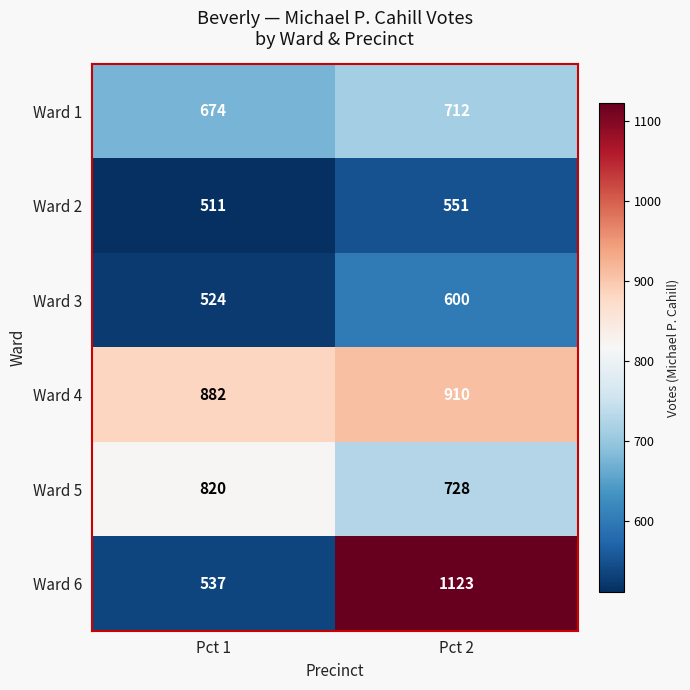

Which series has the largest total across all categories?

Ward 4